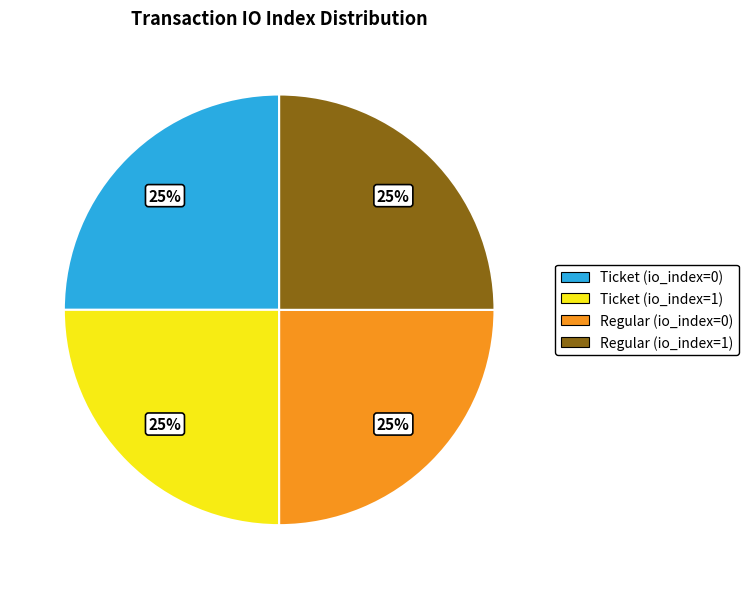

Count the number of slices in the pie.

4